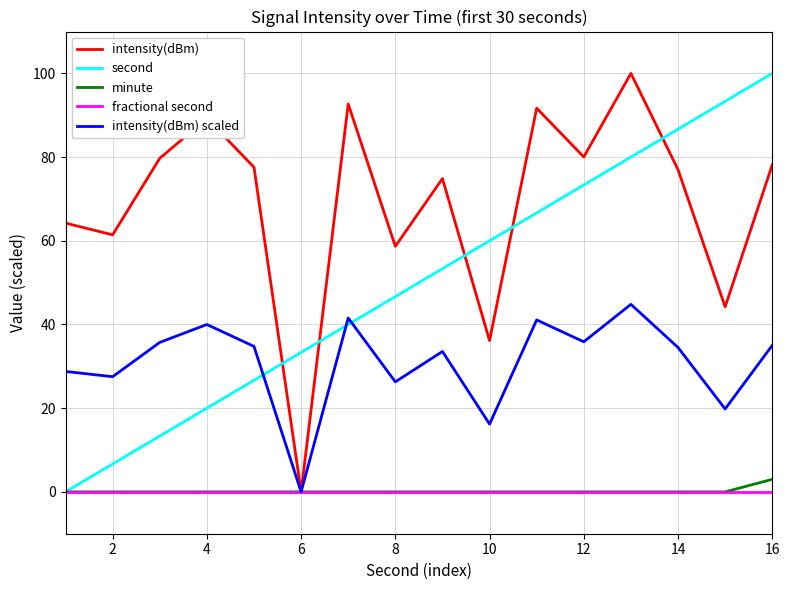

How many times do intensity(dBm) and second cross each other?

5